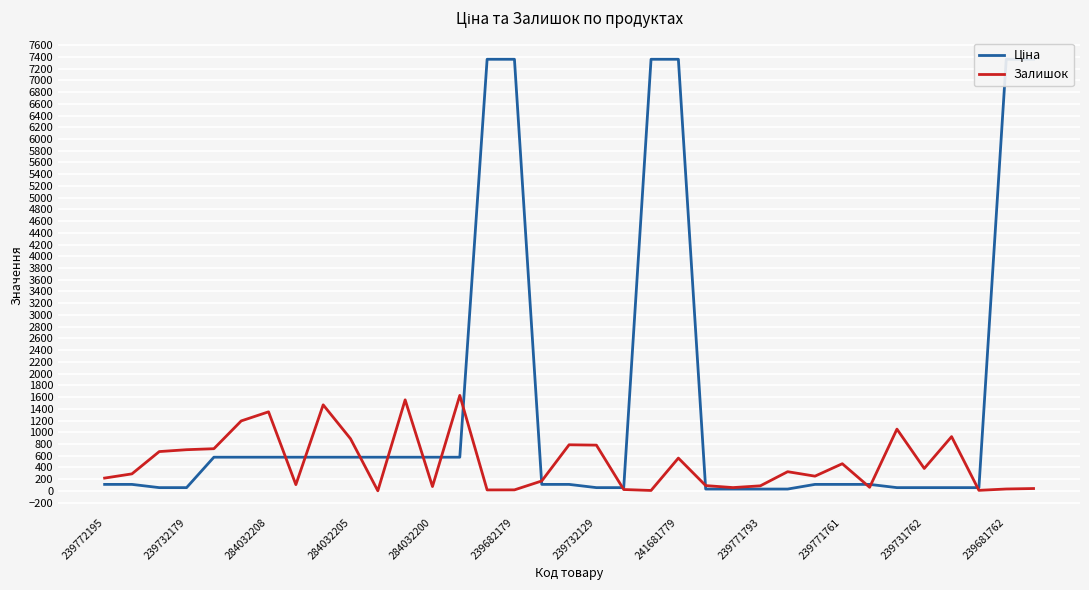

What is the highest value of the Залишок series?

1628